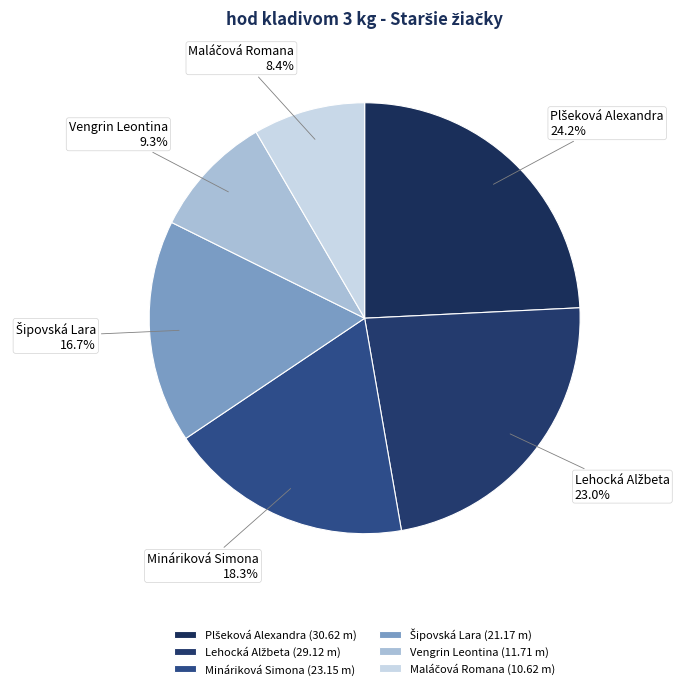

Does any single category account for the majority?

No